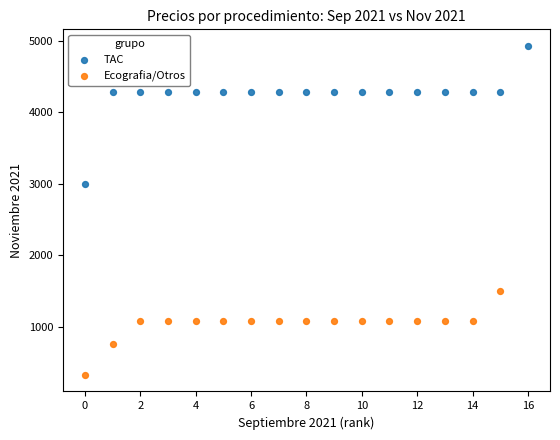

Which series has the widest spread of Y values?

TAC